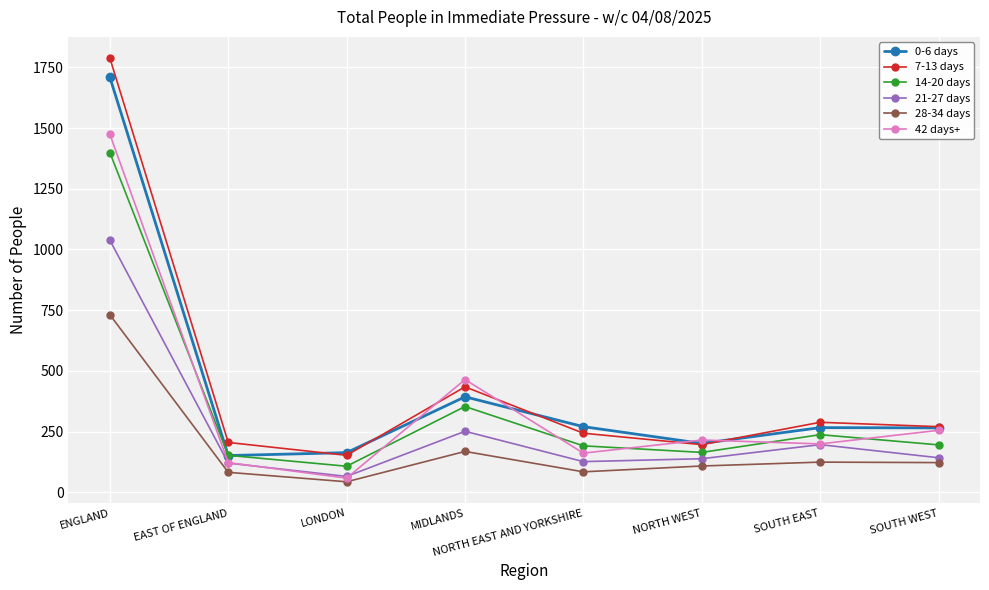

What is the difference between the highest and lowest values at EAST OF ENGLAND?

123